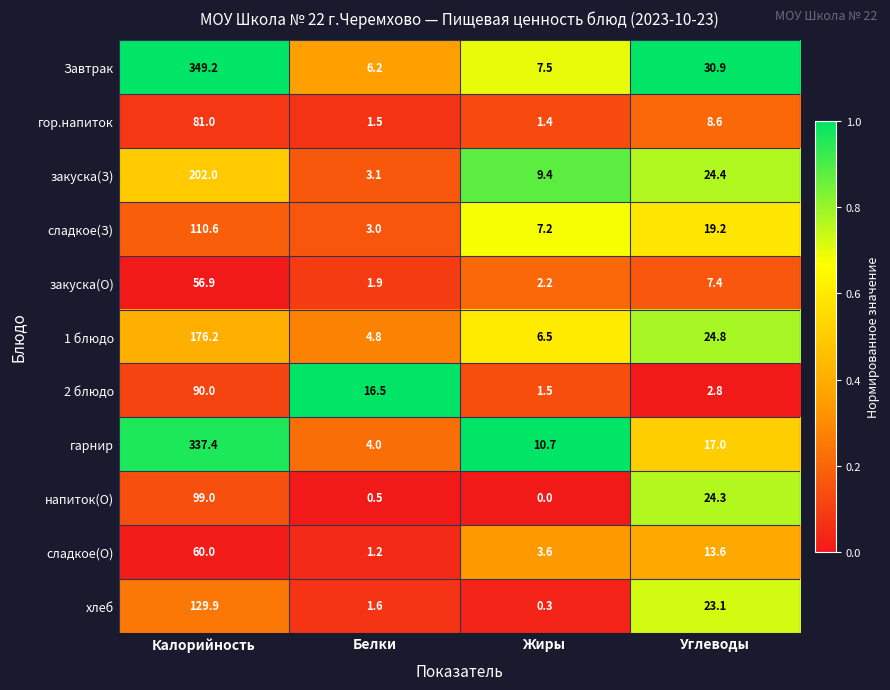

At how many categories does at least one series exceed 0?

4